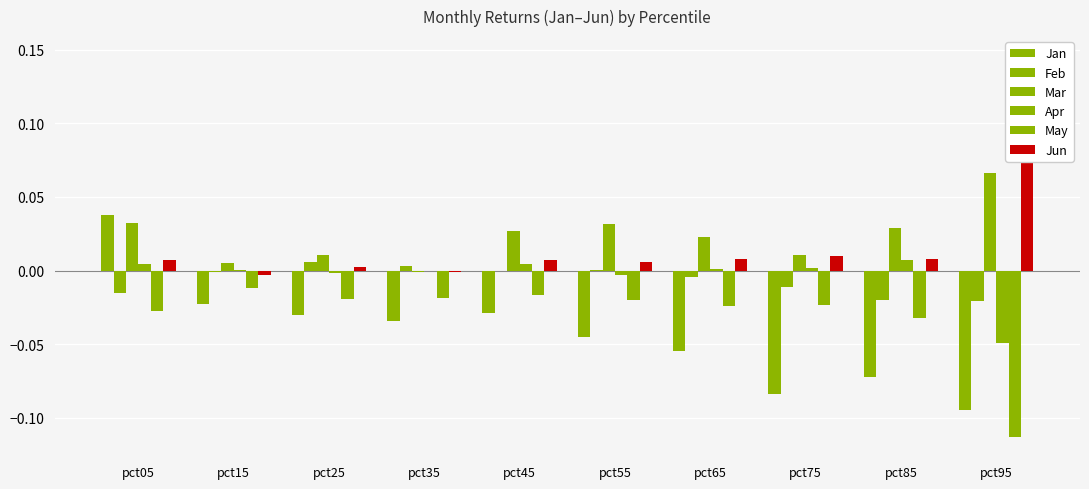

At which label does Apr first exceed 0?

pct05